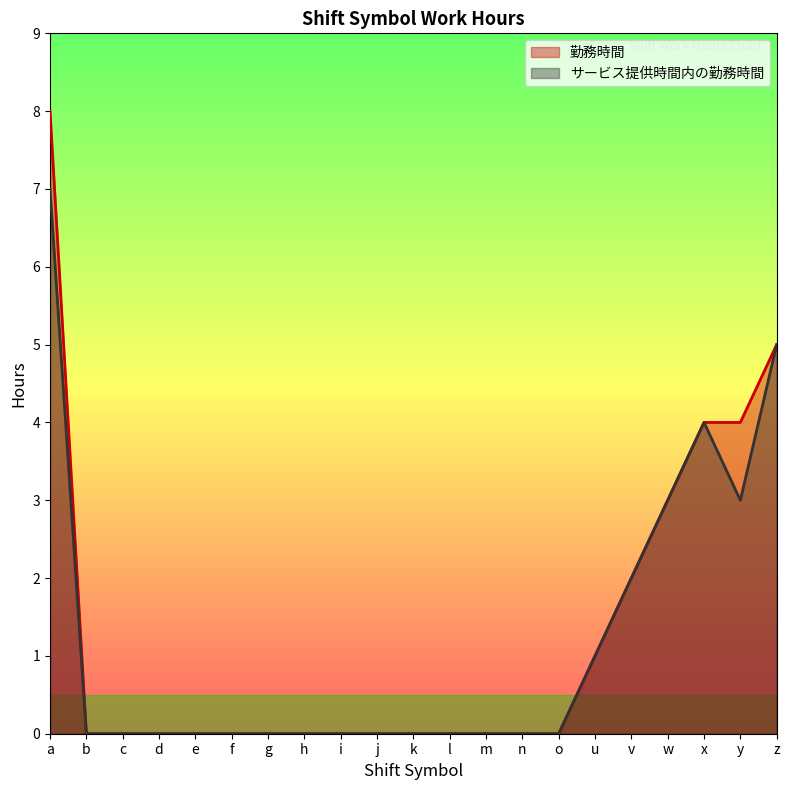

How many data points does each series have?

21